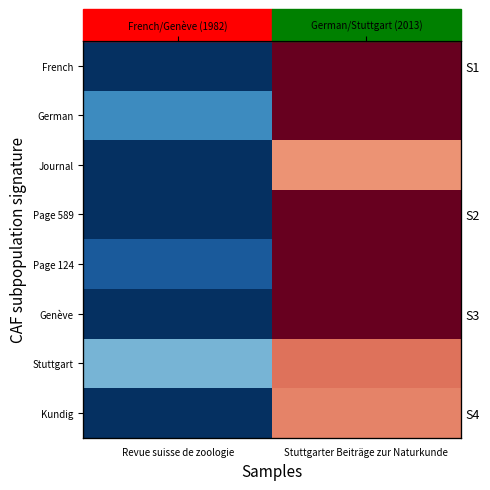

Which series has the largest range (max minus min)?

French